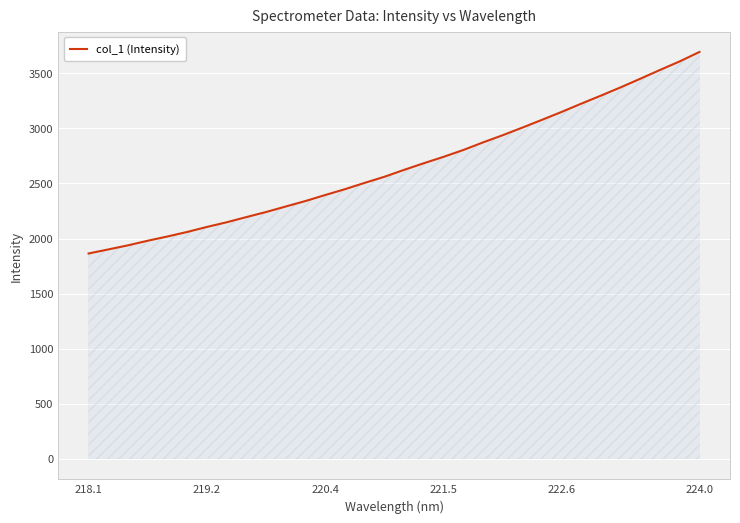

What is the difference between the maximum and minimum values?

1828.5